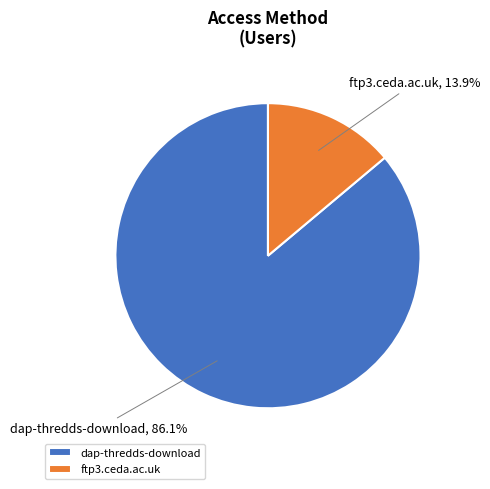

Does dap-thredds-download represent more than half of the total?

Yes